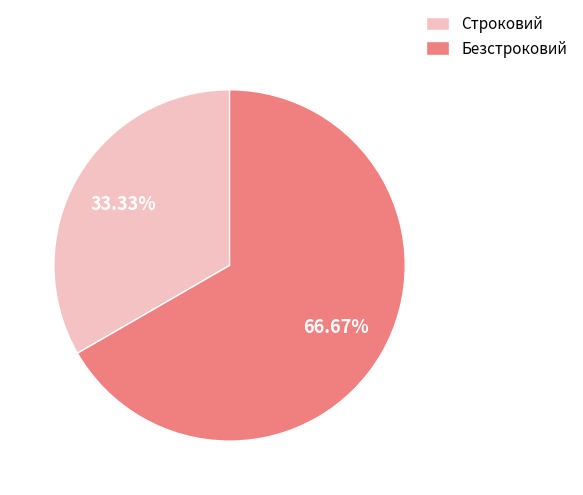

The Строковий slice represents 33% of the pie. True or false?

True